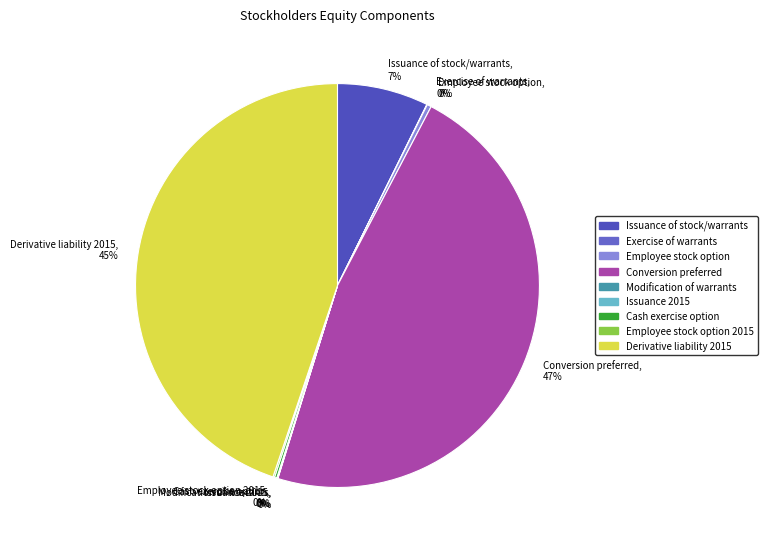

Do Derivative liability 2015, 45% and Issuance of stock/warrants, 7% together represent more than half of the pie?

Yes